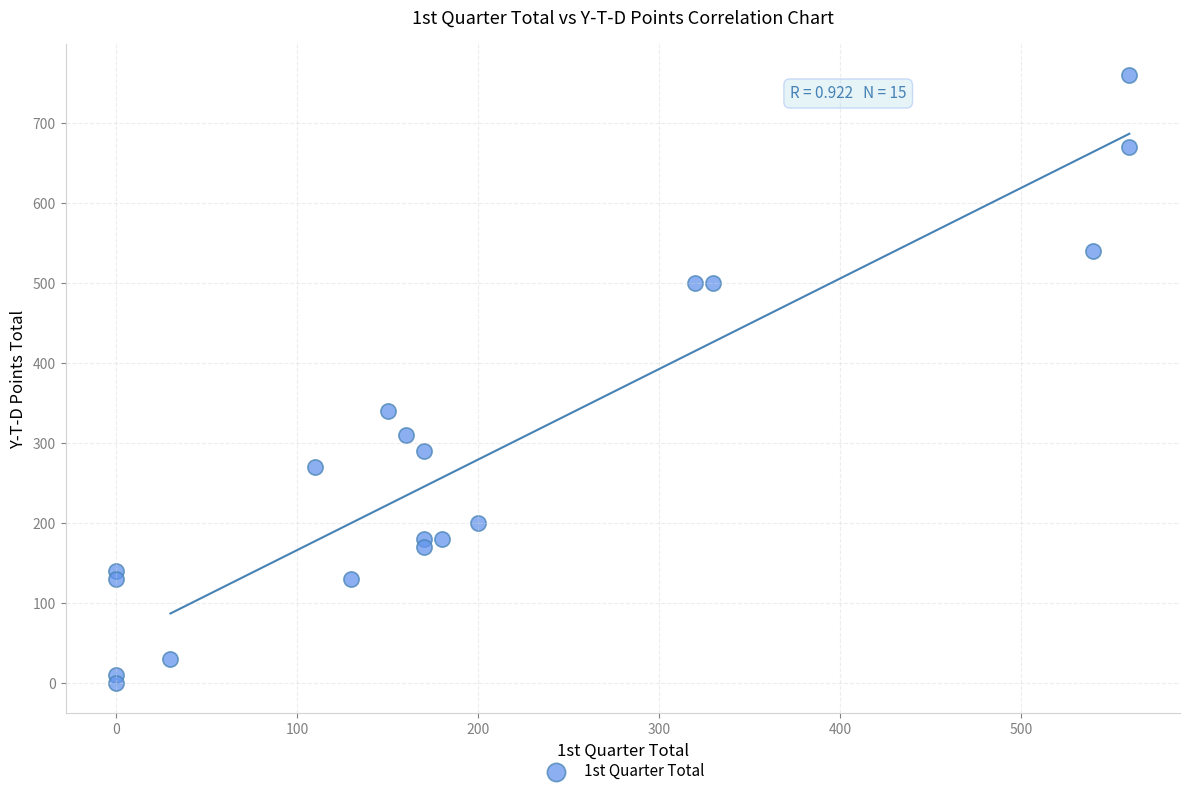

What is the range of X values (max minus min)?

560